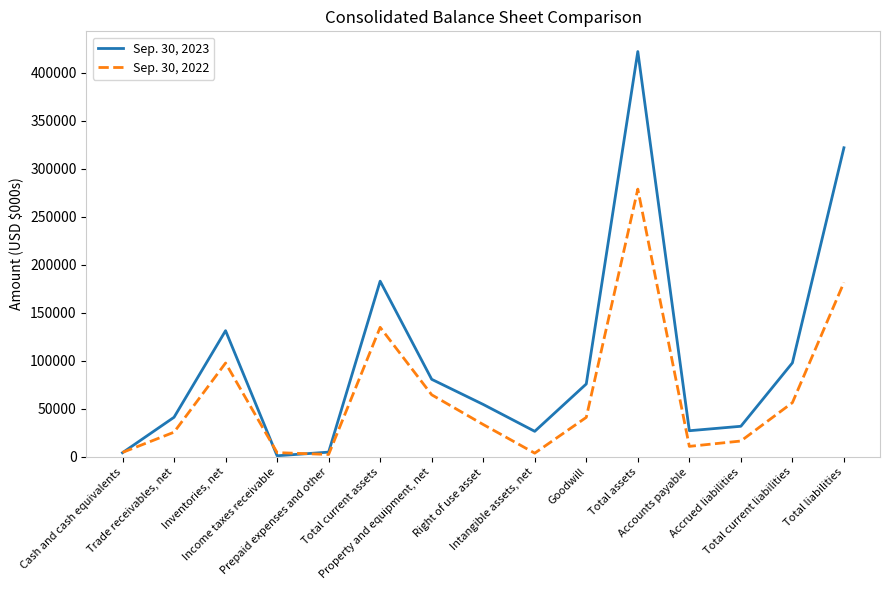

What are all the series names shown in the legend?

Sep. 30, 2023, Sep. 30, 2022